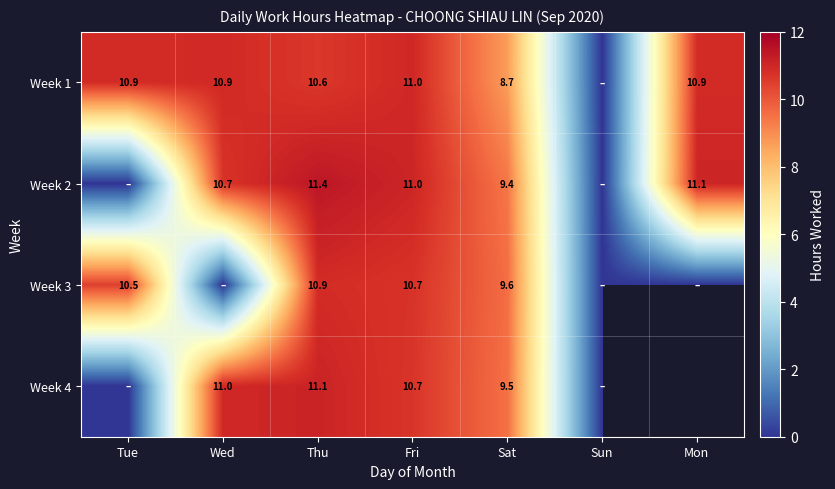

Which series changed the most between Thu and Sun?

Week 2